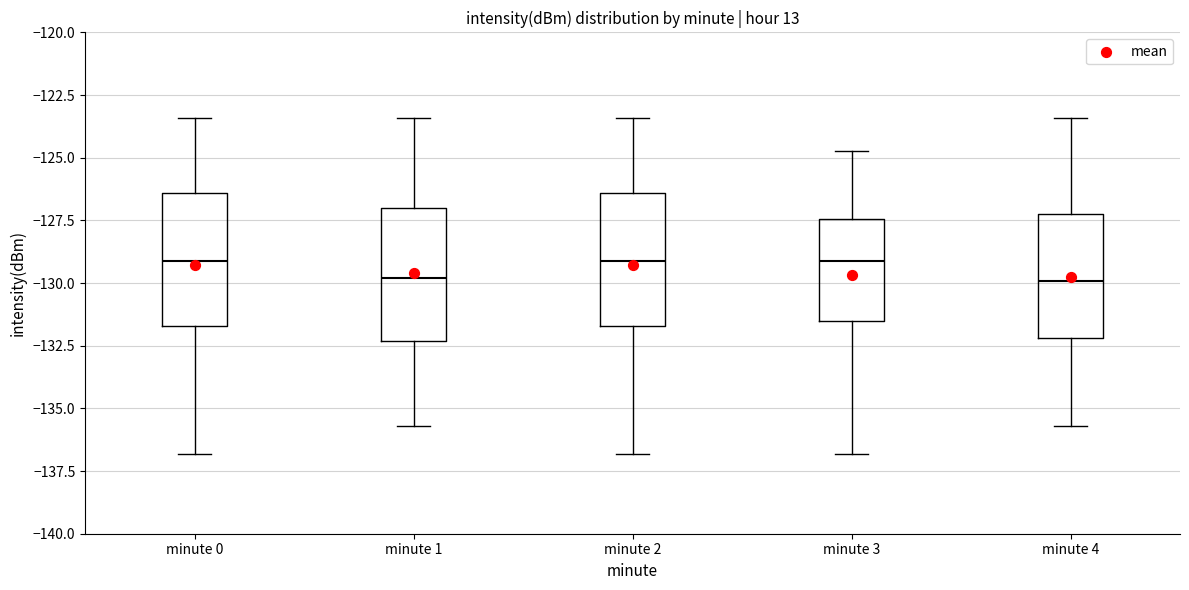

Reading left to right, read every box against the y-axis: the position of its median line, the range the box covers, and the ends of its whiskers. The values are not printed on the chart, so give them approximately, as read against the axis.

minute 0: median -129.0, box -131.5 to -126.5, whiskers -137.0 to -123.5
minute 1: median -130.0, box -132.5 to -127.0, whiskers -135.5 to -123.5
minute 2: median -129.0, box -131.5 to -126.5, whiskers -137.0 to -123.5
minute 3: median -129.0, box -131.5 to -127.5, whiskers -137.0 to -124.5
minute 4: median -130.0, box -132.0 to -127.5, whiskers -135.5 to -123.5